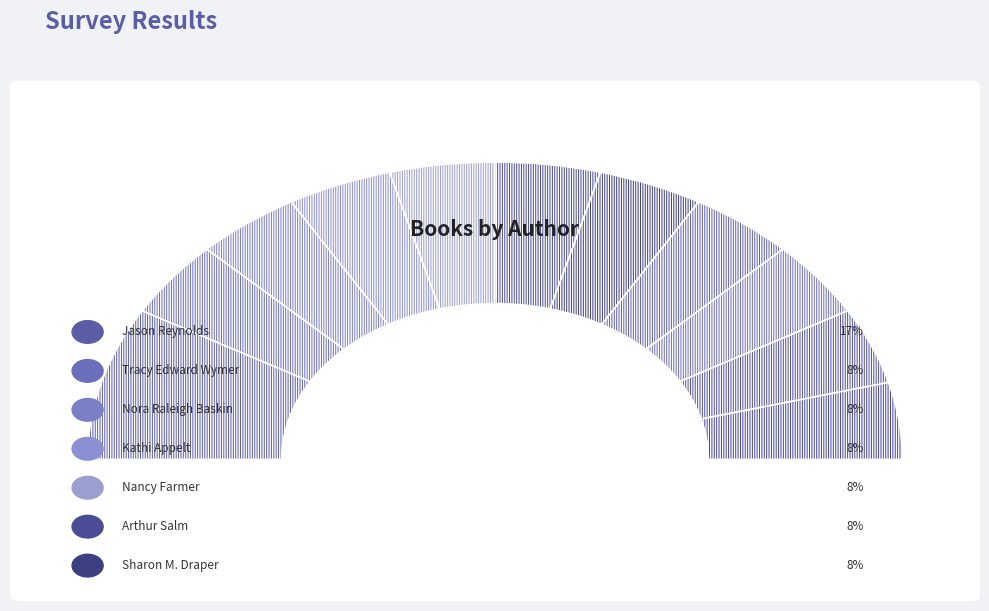

Which category has the biggest portion of the pie?

Jason Reynolds (403685768)